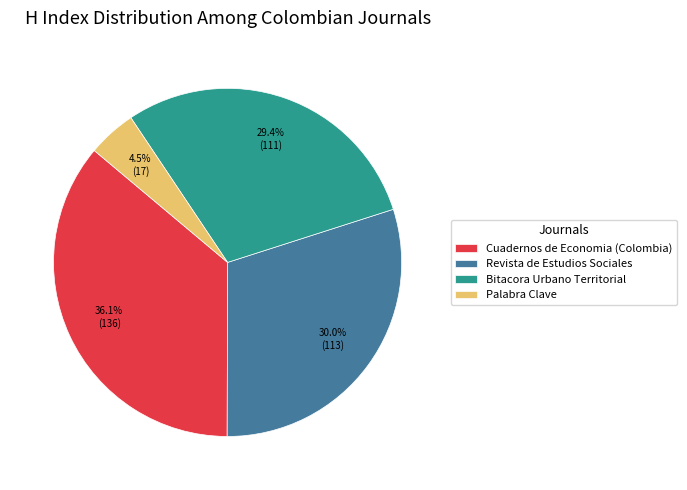

How much of the chart is everything except Palabra Clave?

95.5%